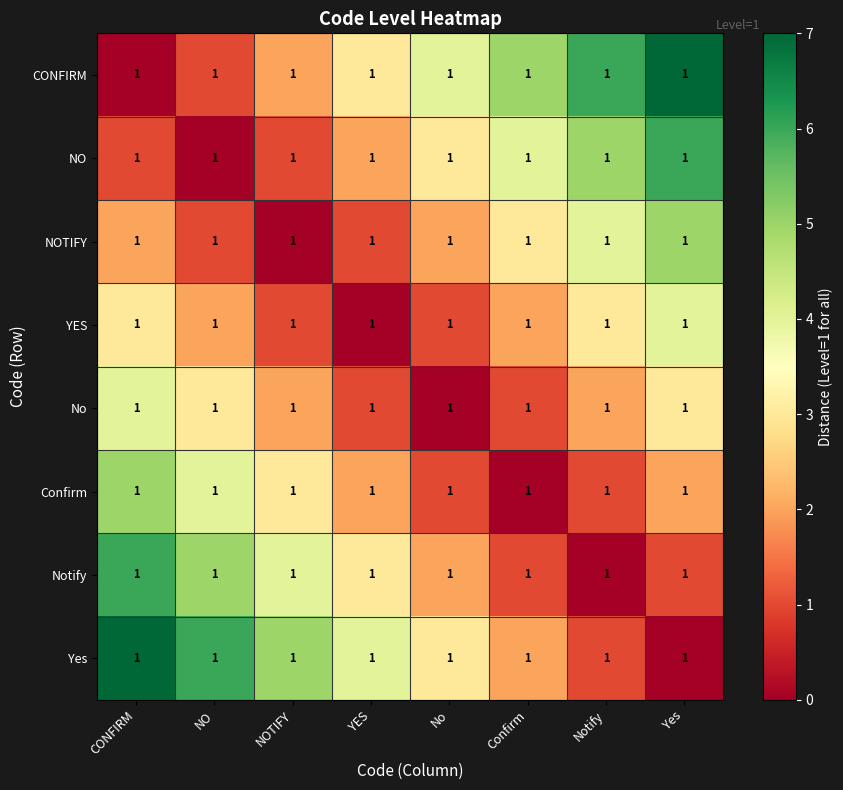

Count the Yes values in the range 2 to 6.

5